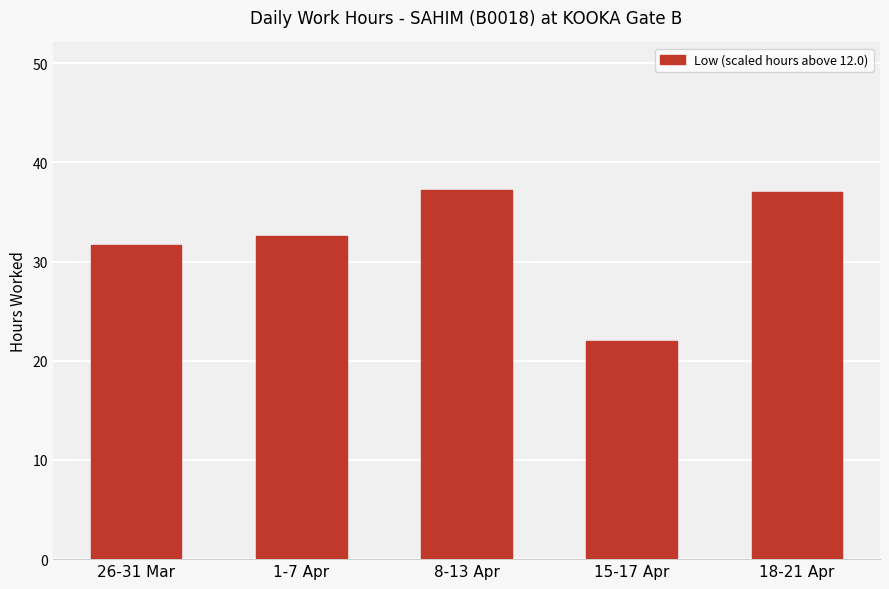

What is the label of the 4th bar from the right?

1-7 Apr